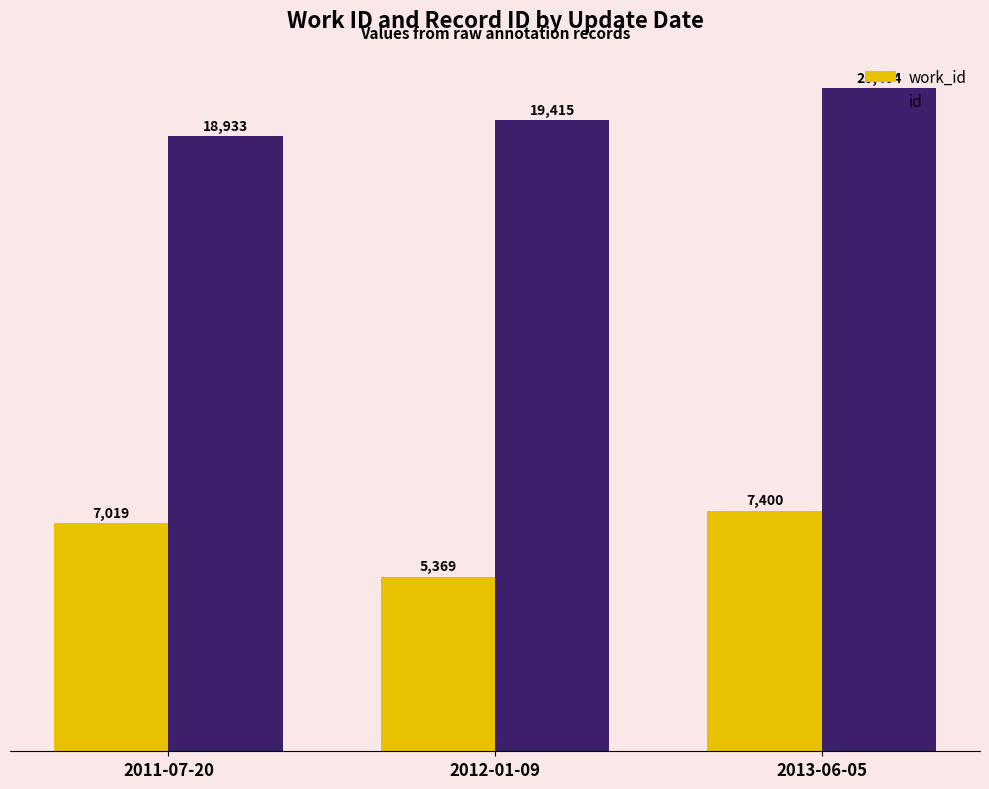

Which series has the largest total across all categories?

id